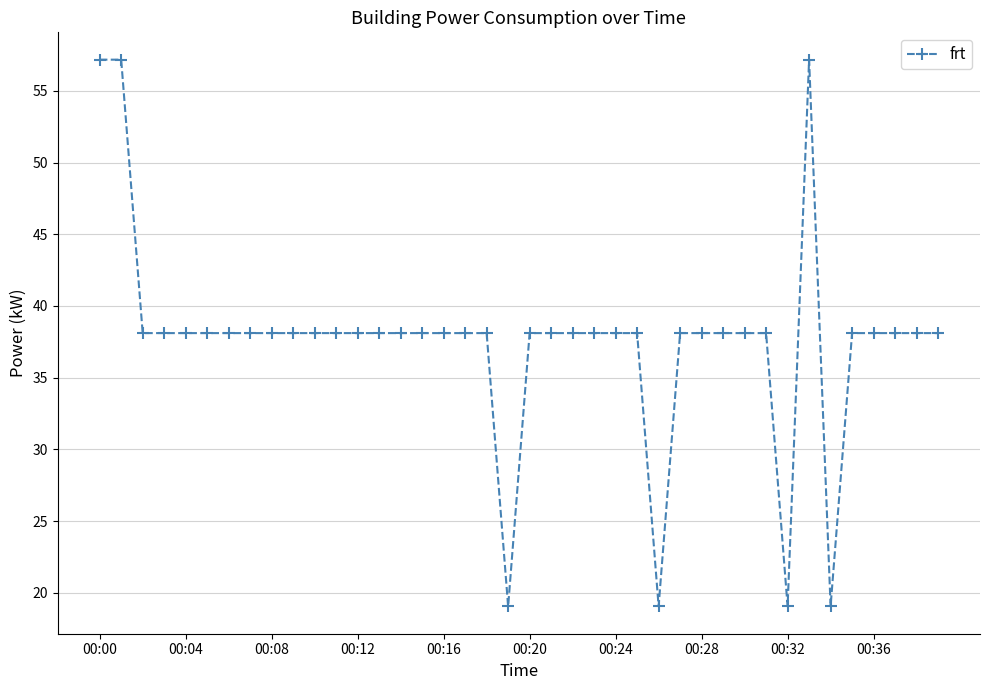

What is the value of the 32nd point from the left?

38.1